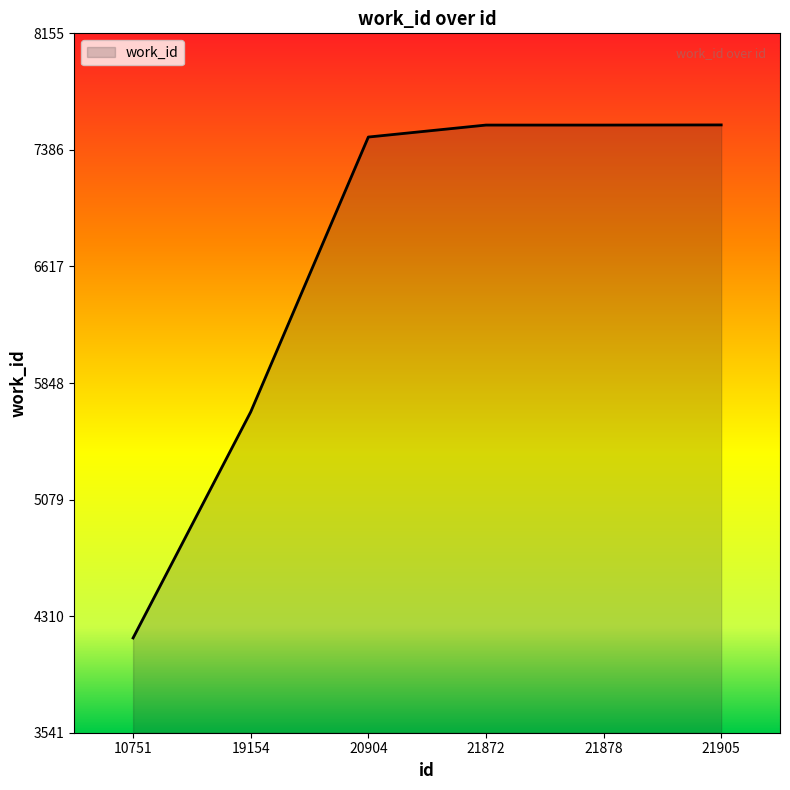

At which label is the value closest to 5859?

19154